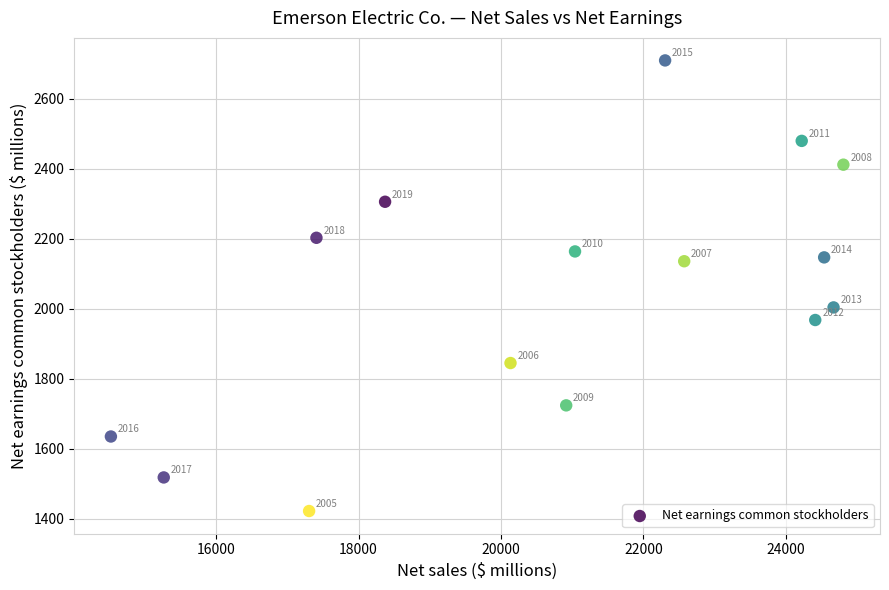

What is the range of X values (max minus min)?

10285